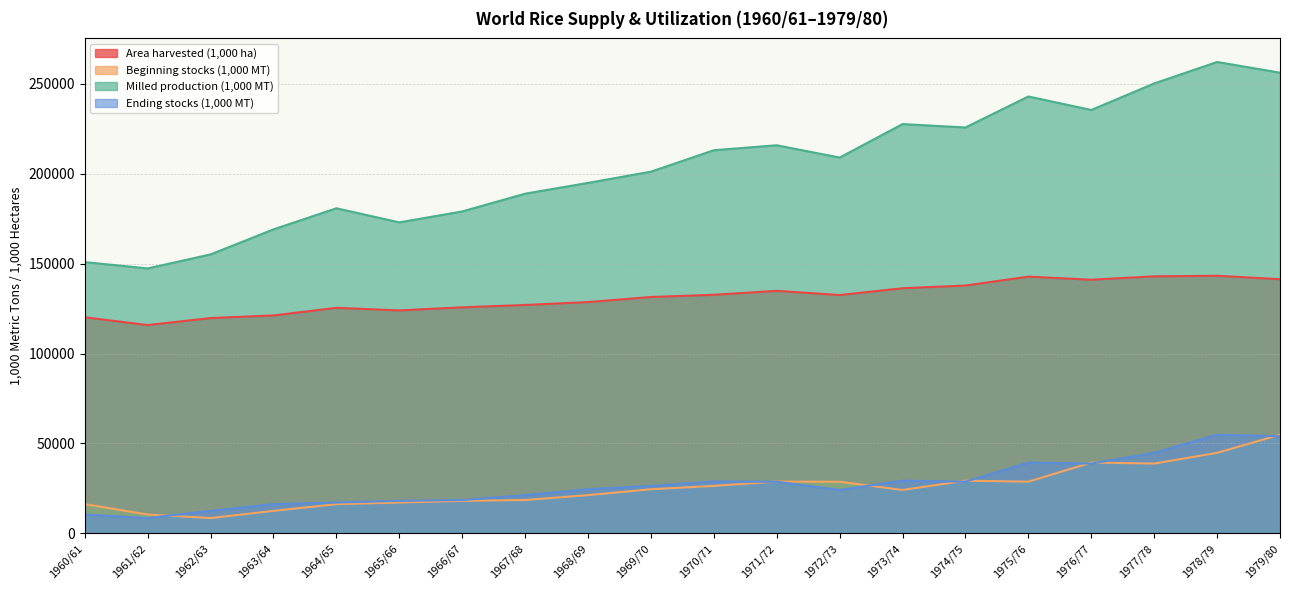

Which category has the highest value in the Area harvested (1,000 ha) series?

1978/79